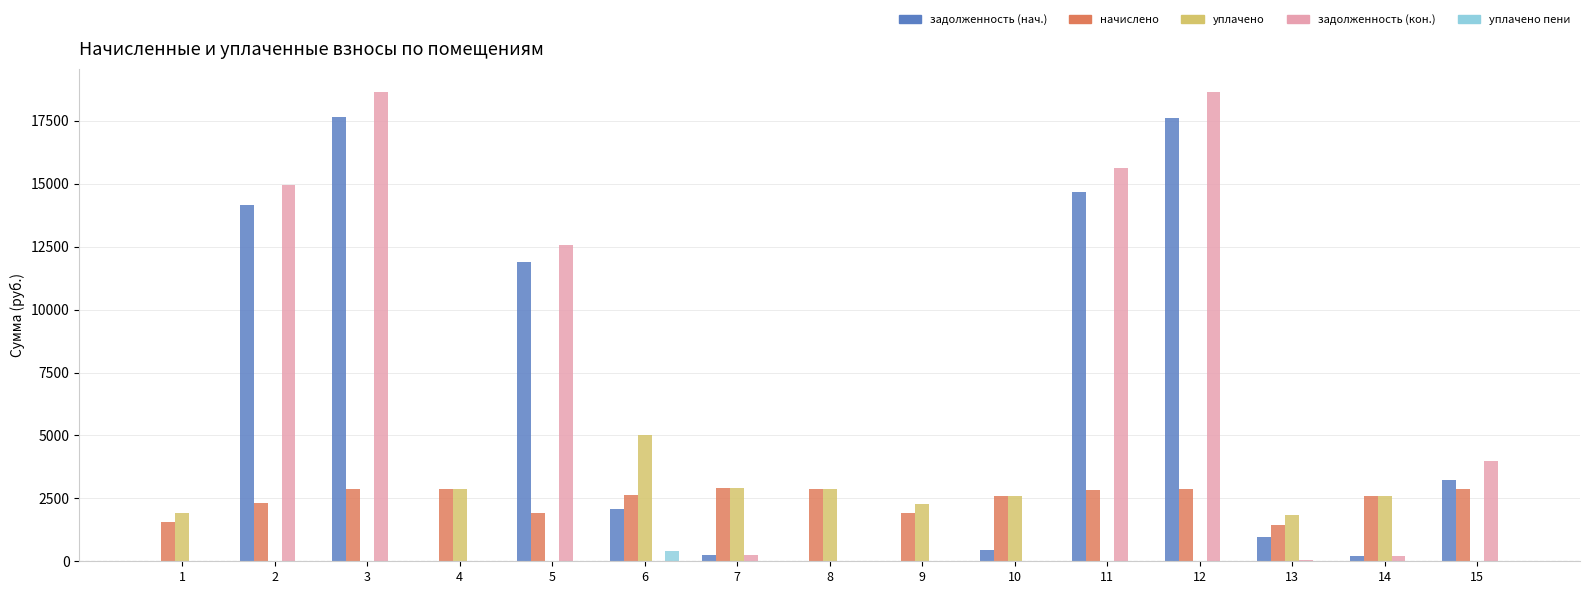

What is the greatest value displayed?

18652.4